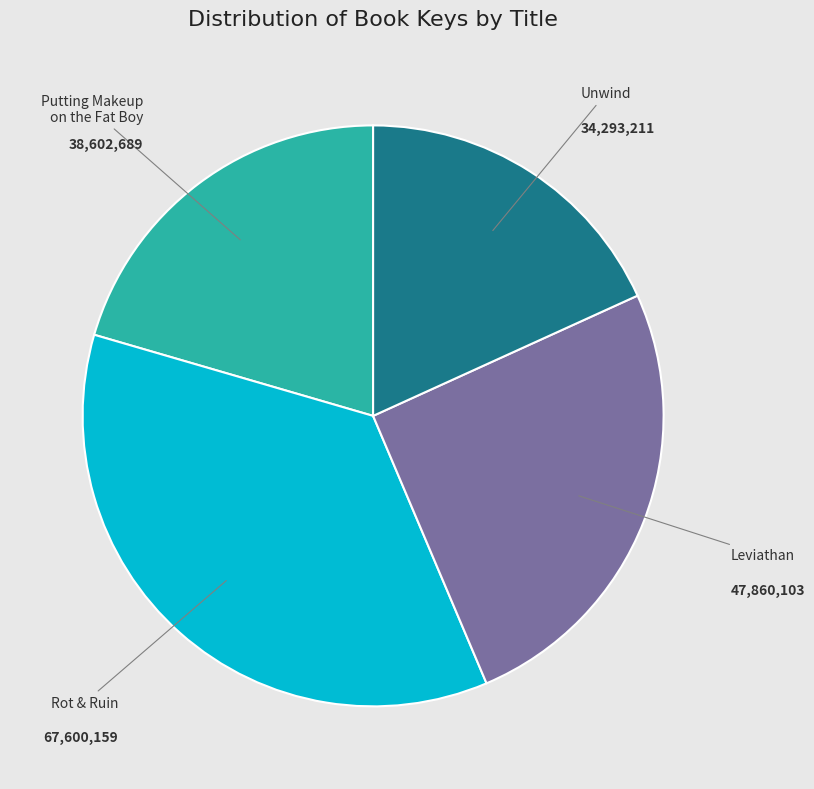

Does any single category account for the majority?

No